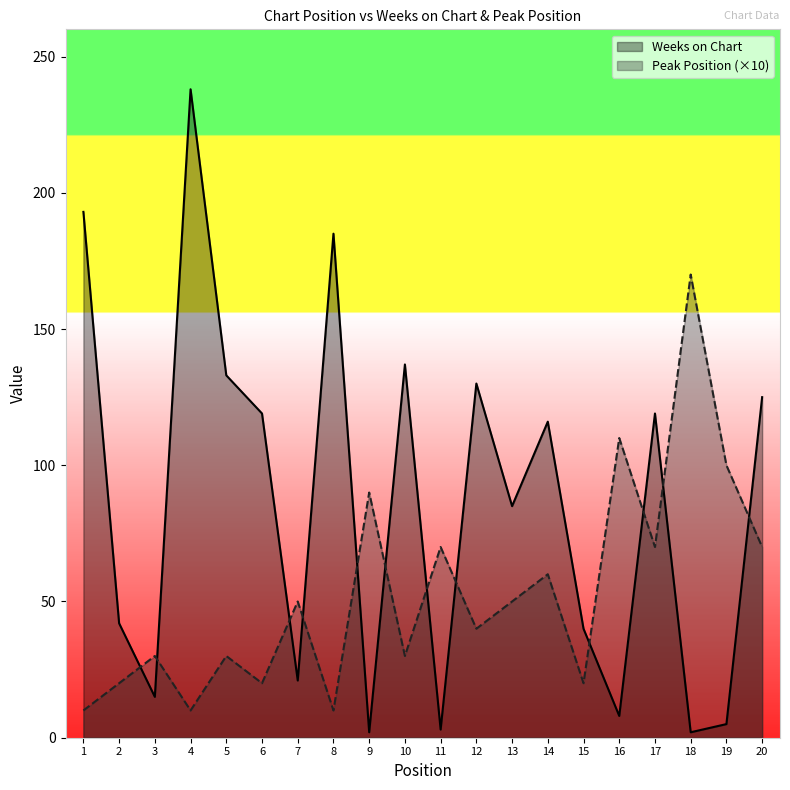

Where do Peak Position and Weeks on Chart first cross each other?

2 and 3